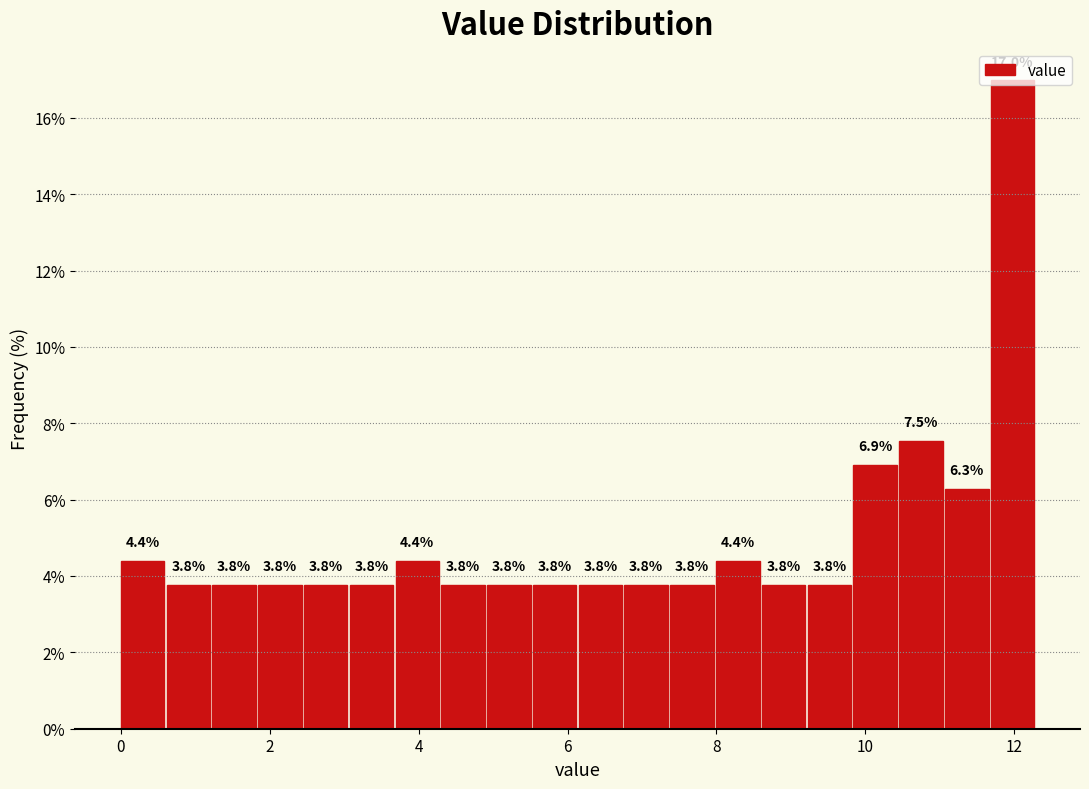

Around what value on the x-axis is the tallest bar? Give the approximate position of its centre, as read against the axis.

12.0